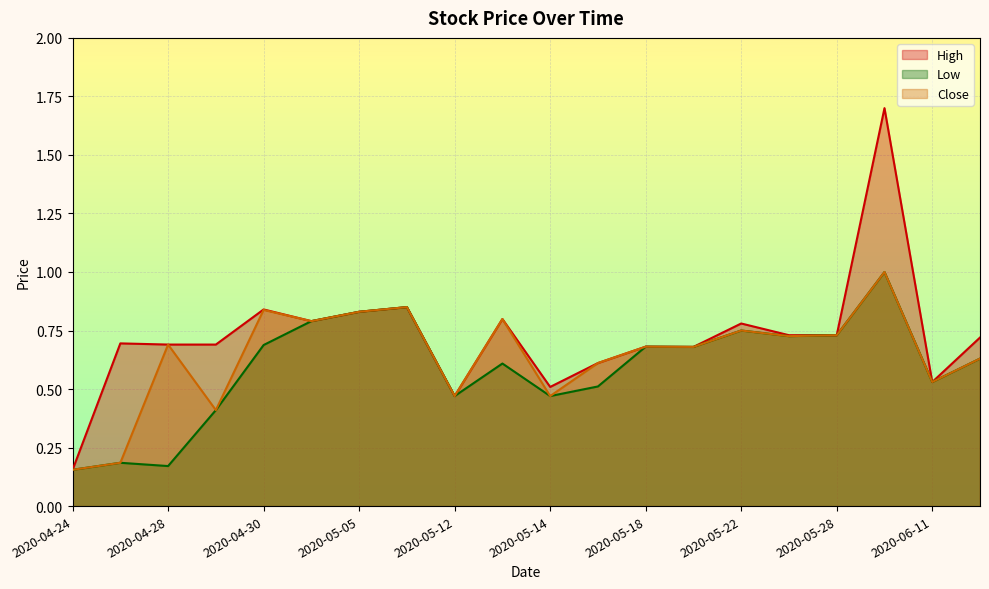

Reading right to left, what are all the values shown in this chart?

High: 0.7	0.5	1.7	0.7	0.7	0.8	0.7	0.7	0.6	0.5	0.8	0.5	0.9	0.8	0.8	0.8	0.7	0.7	0.7	0.2
Low: 0.6	0.5	1.0	0.7	0.7	0.8	0.7	0.7	0.5	0.5	0.6	0.5	0.9	0.8	0.8	0.7	0.4	0.2	0.2	0.2
Close: 0.6	0.5	1.0	0.7	0.7	0.8	0.7	0.7	0.6	0.5	0.8	0.5	0.9	0.8	0.8	0.8	0.4	0.7	0.2	0.2